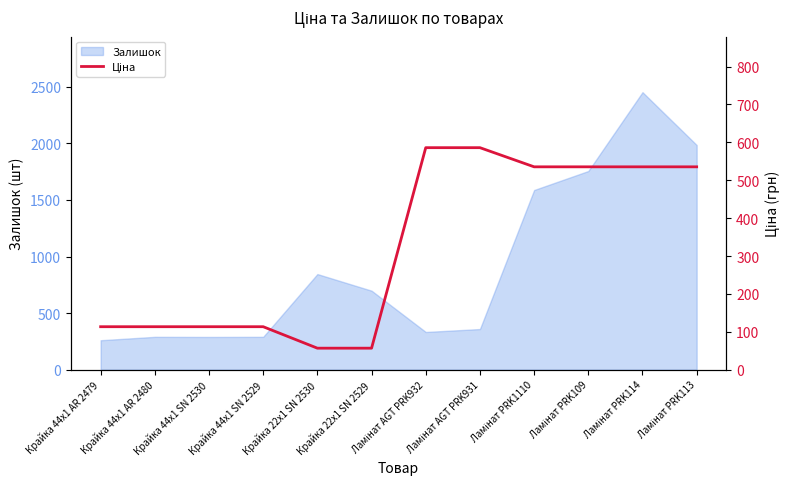

How many lines are shown in the chart?

1